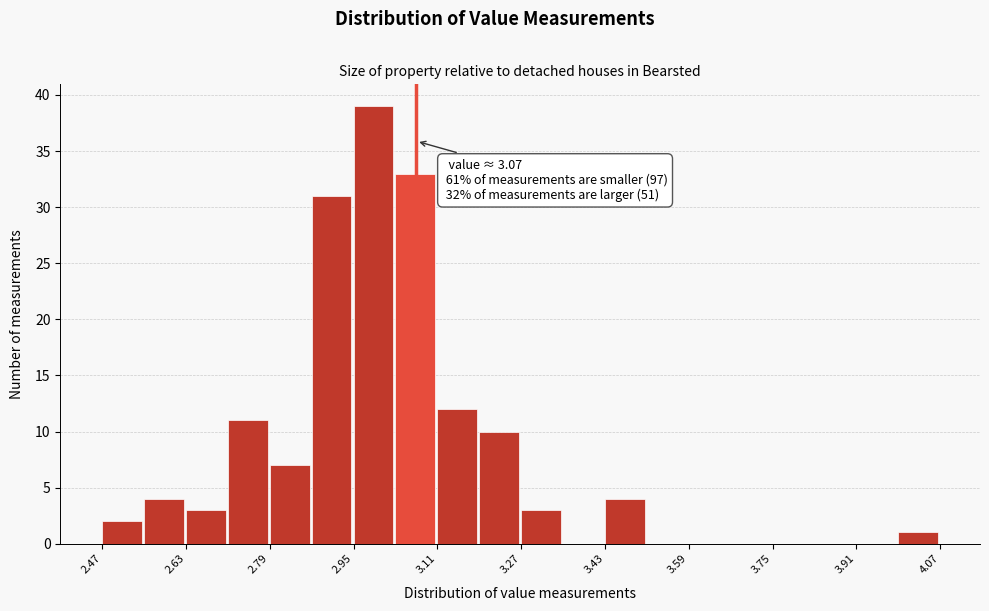

Over which range of the x-axis is the bar tallest?

2.95 to 3.03